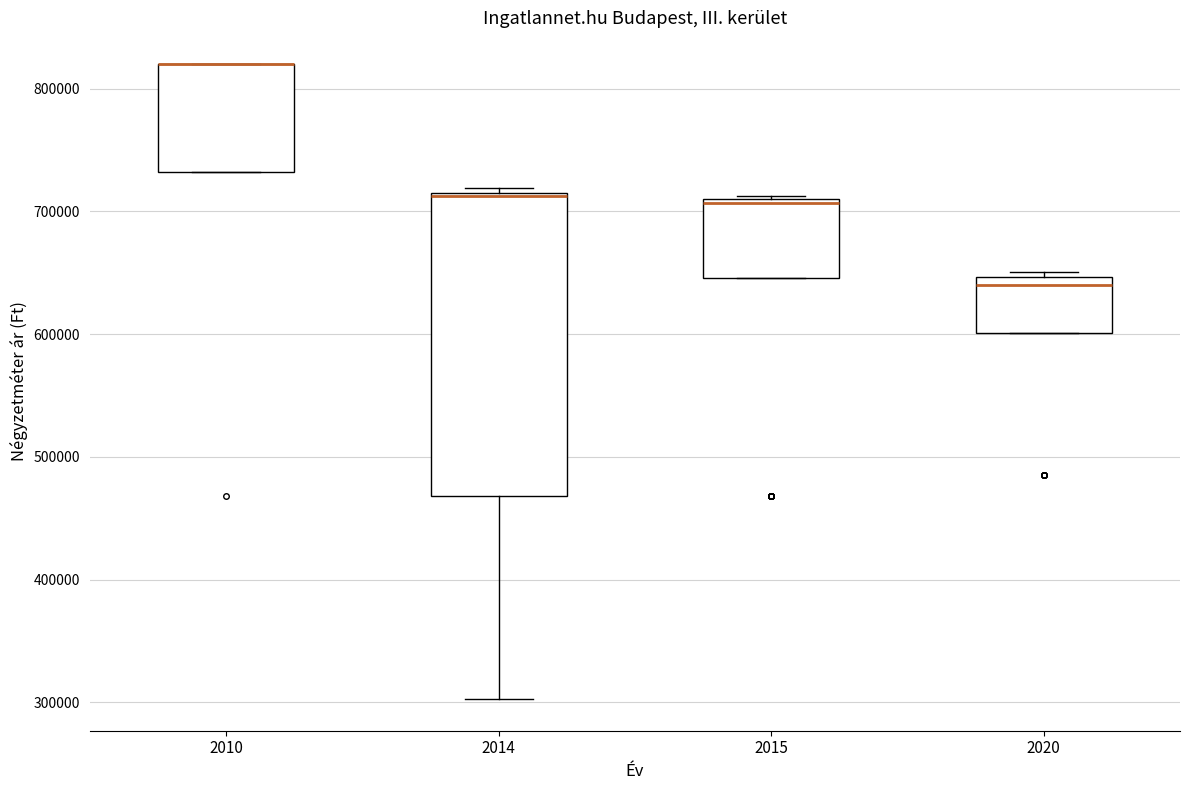

Comparing the boxes themselves (not the whiskers), which one is the tallest?

2014